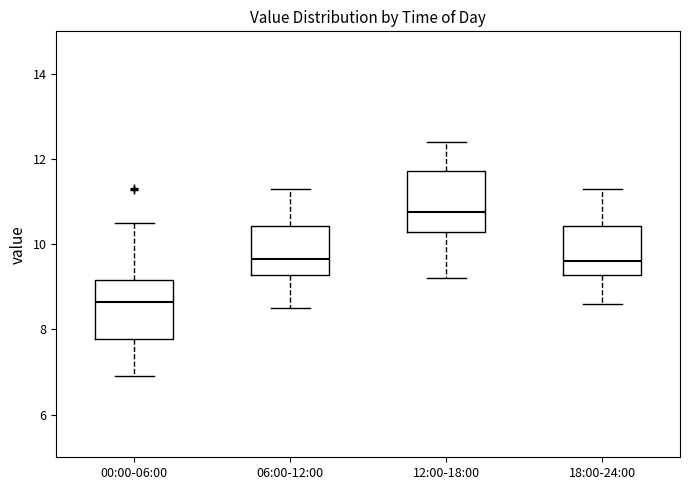

Where does the lower whisker of the box for 06:00-12:00 end on the y-axis? The values are not printed on the chart, so give them approximately, as read against the axis.

8.6